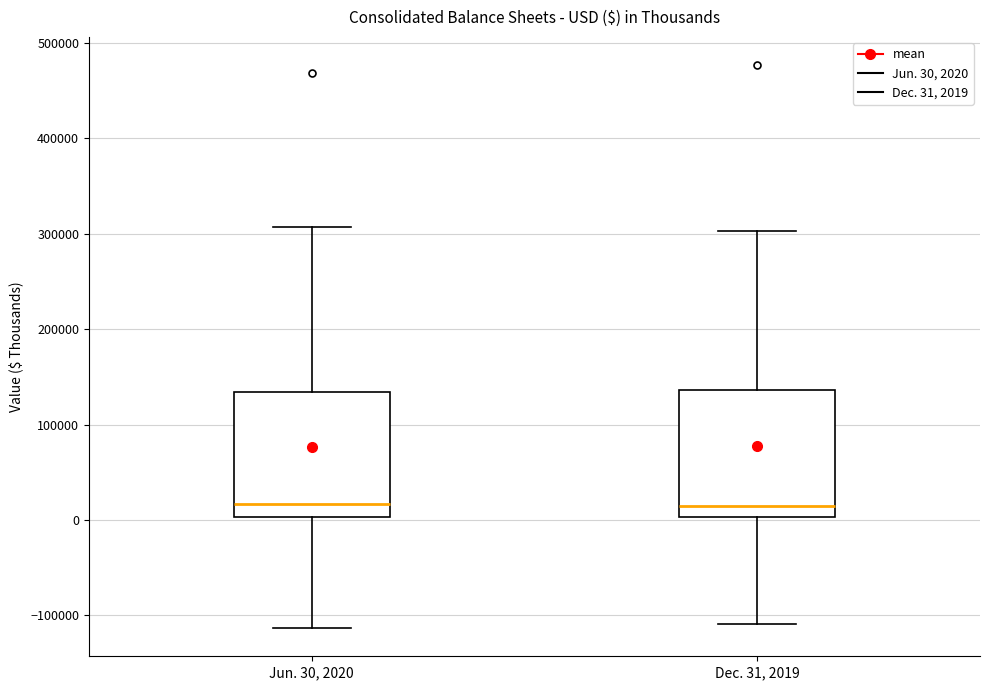

Where is the lower edge of the box for Jun. 30, 2020 on the y-axis? The values are not printed on the chart, so give them approximately, as read against the axis.

0